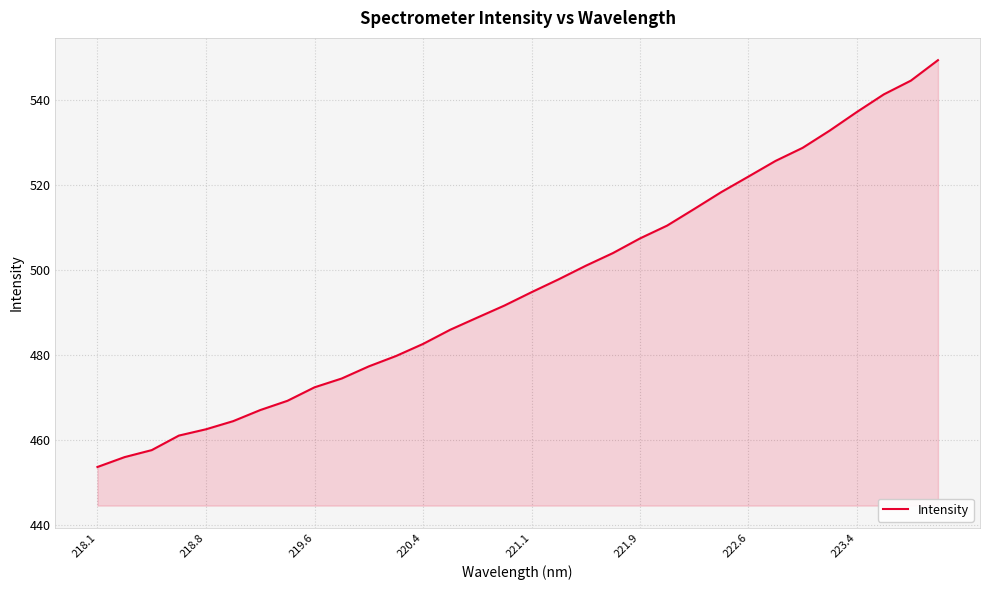

What is the maximum value shown in the chart?

549.3